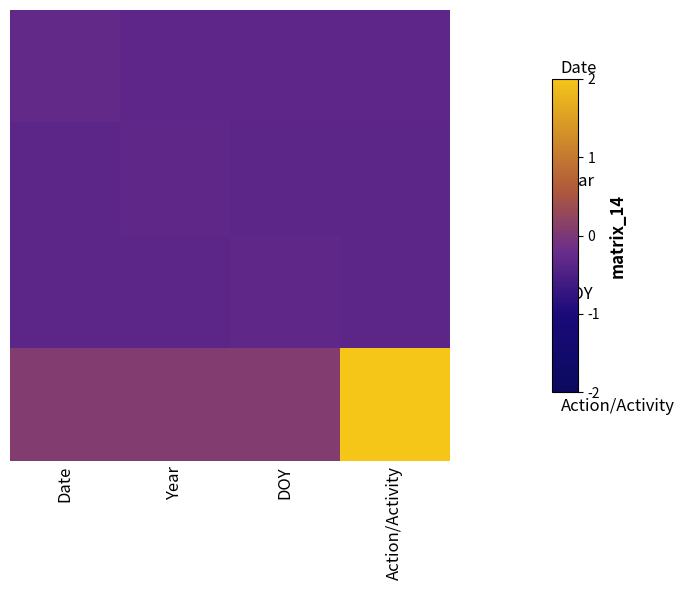

What is the maximum value shown in the chart?

2.0